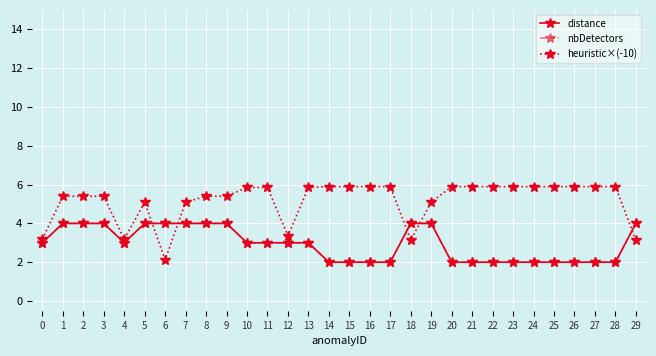

At which category is the sum across all series the highest?

1